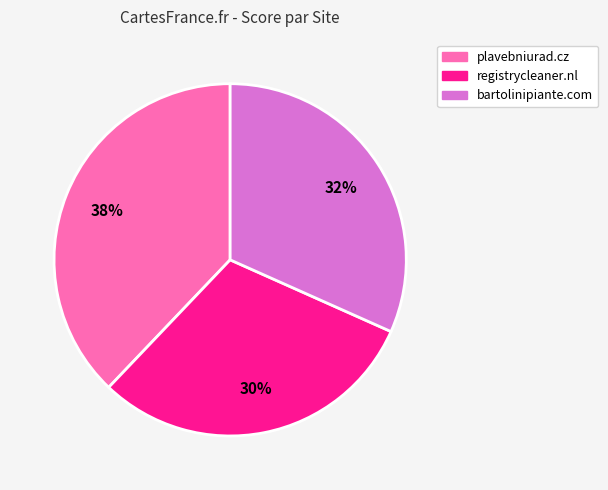

Which slice is the smallest?

registrycleaner.nl